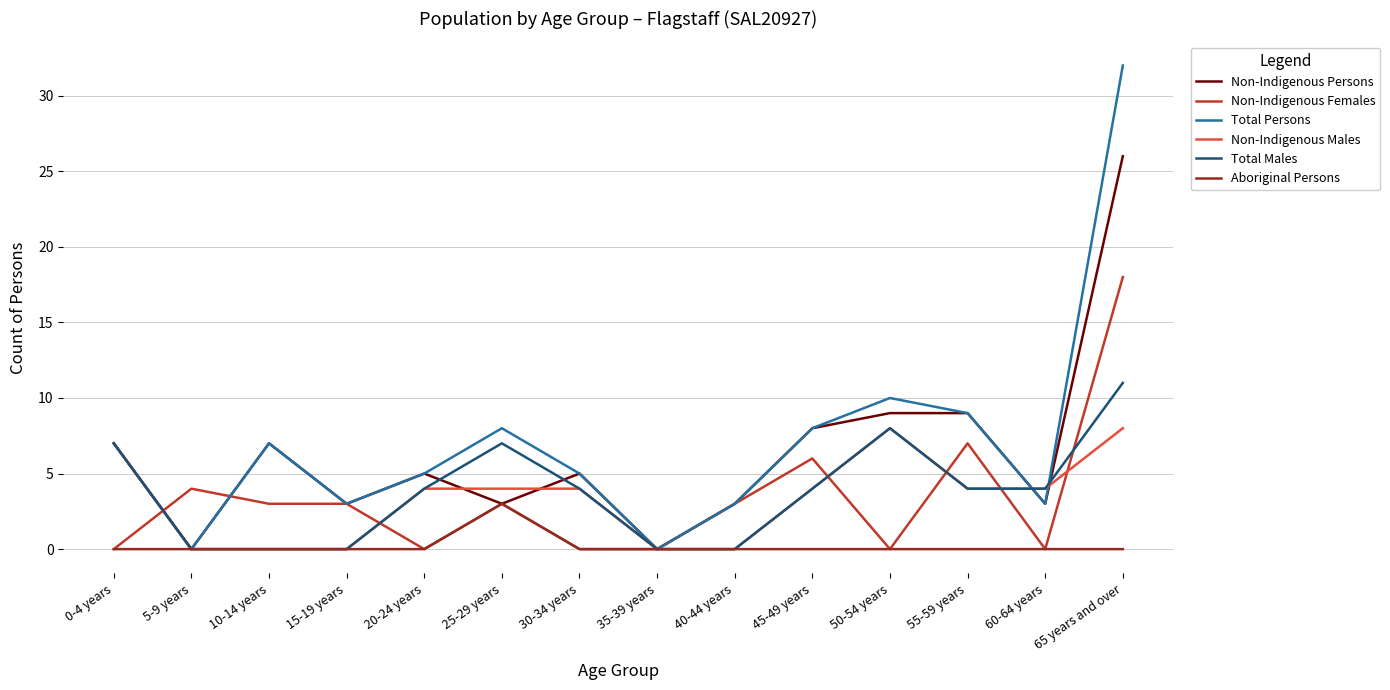

Which series has the largest range (max minus min)?

Total Persons